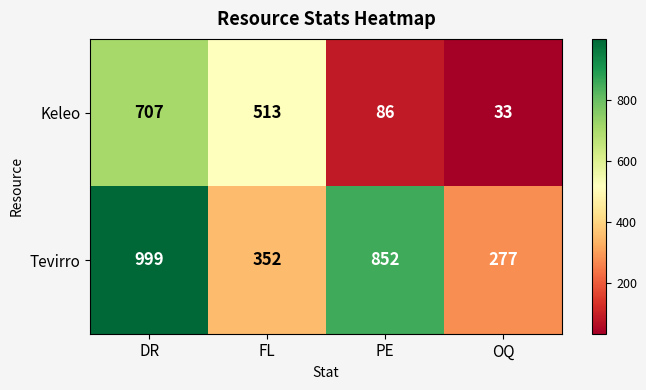

Where does the Tevirro series first go above 852?

DR